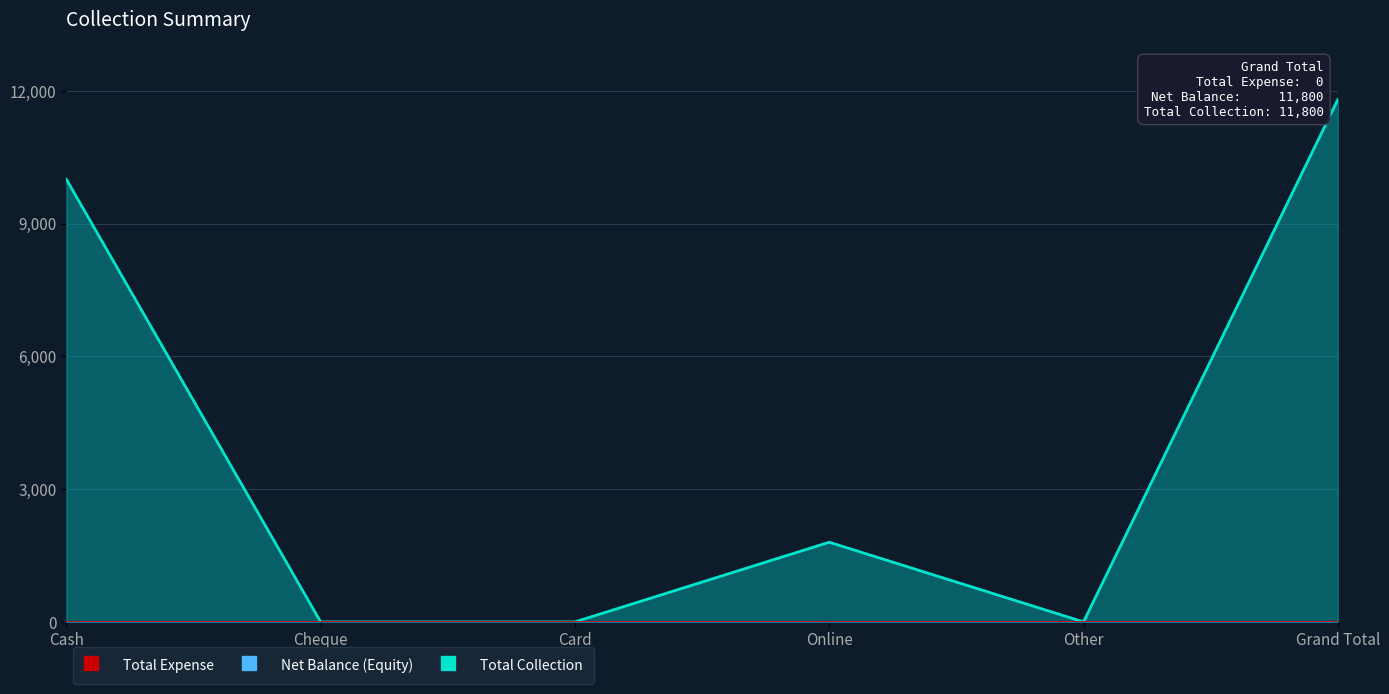

Rank the categories by value from highest to lowest.

Grand Total, Cash, Online, Cheque, Card, Other